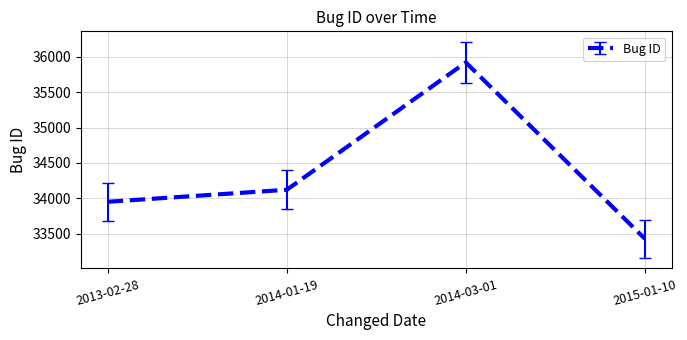

What is the smallest value displayed?

33428